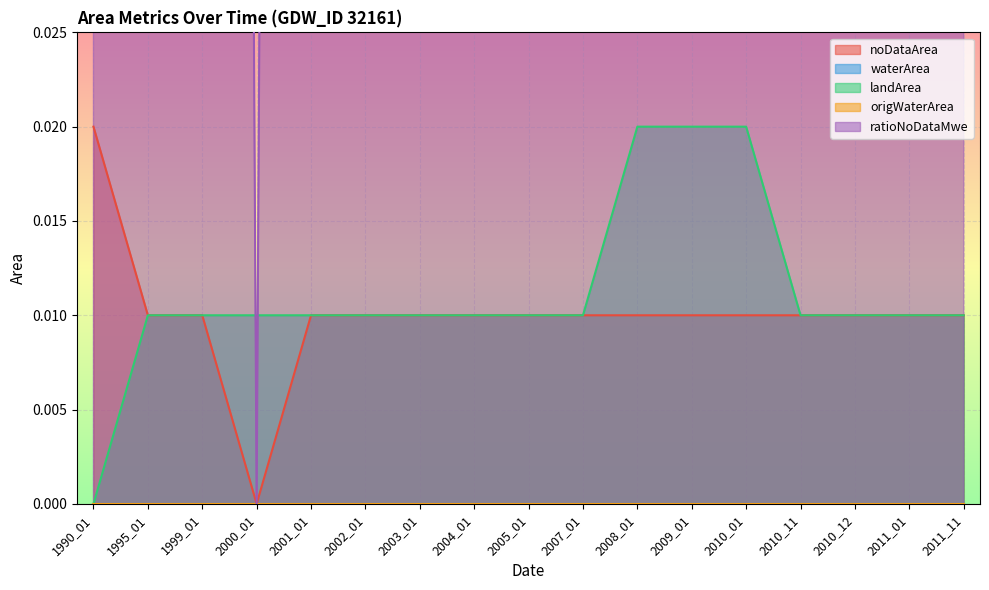

Is the value of noDataArea at 2011_01 greater than the value of ratioNoDataMwe at 2004_01?

No